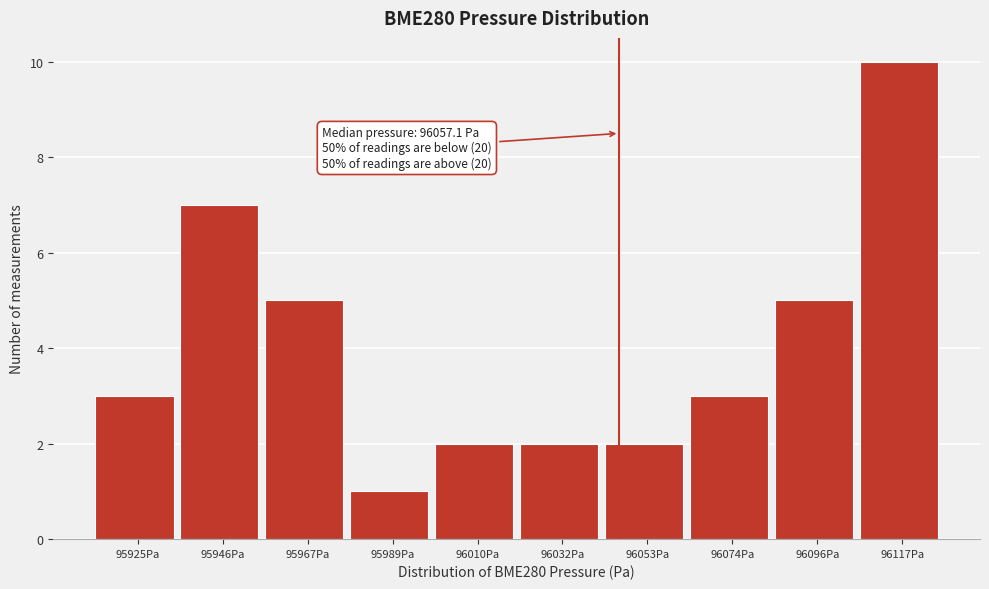

Reading right to left, extract all data points from this chart.

10	5	3	2	2	2	1	5	7	3